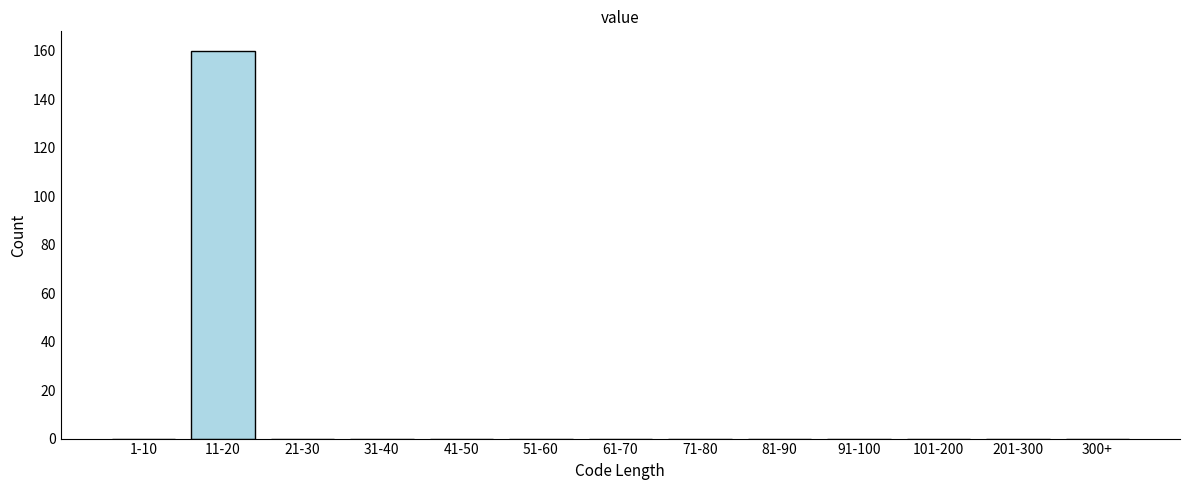

Reading right to left, transcribe all the data shown in this chart.

300+=0	201-300=0	101-200=0	91-100=0	81-90=0	71-80=0	61-70=0	51-60=0	41-50=0	31-40=0	21-30=0	11-20=160	1-10=0